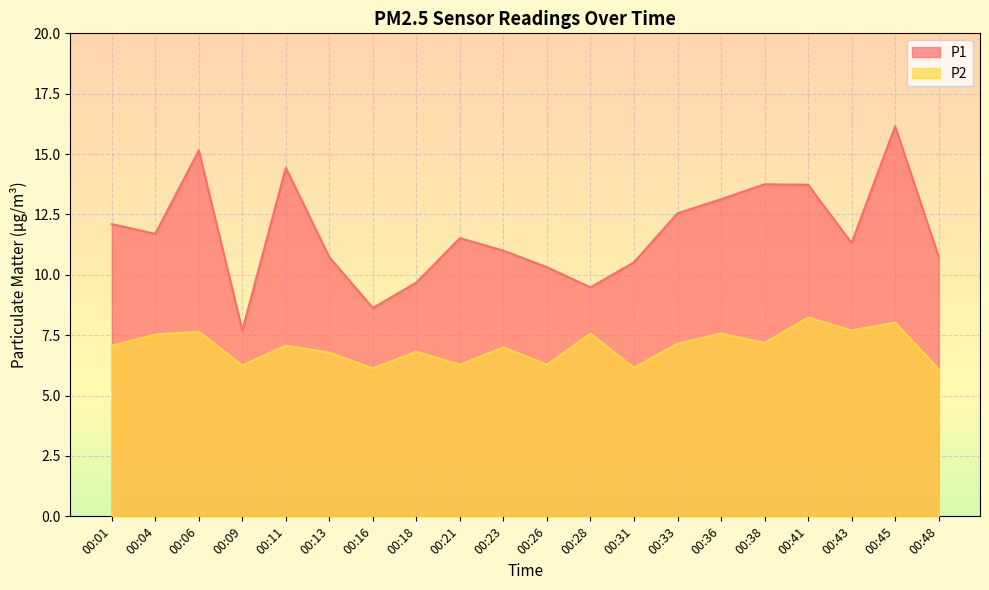

True or false: P1 has a value of 16.1 at 00:45.

True